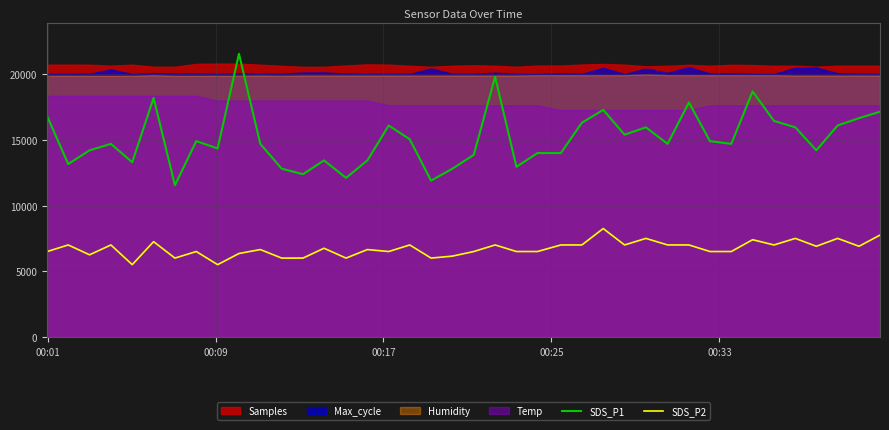

Count the number of categories in the chart.

40